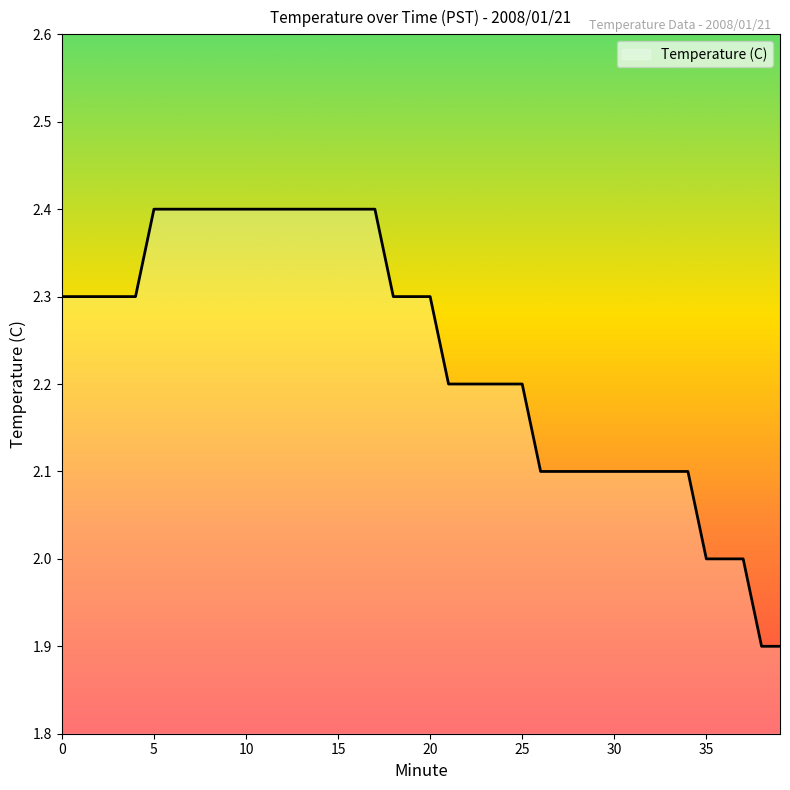

How many categories are shown in the chart?

40